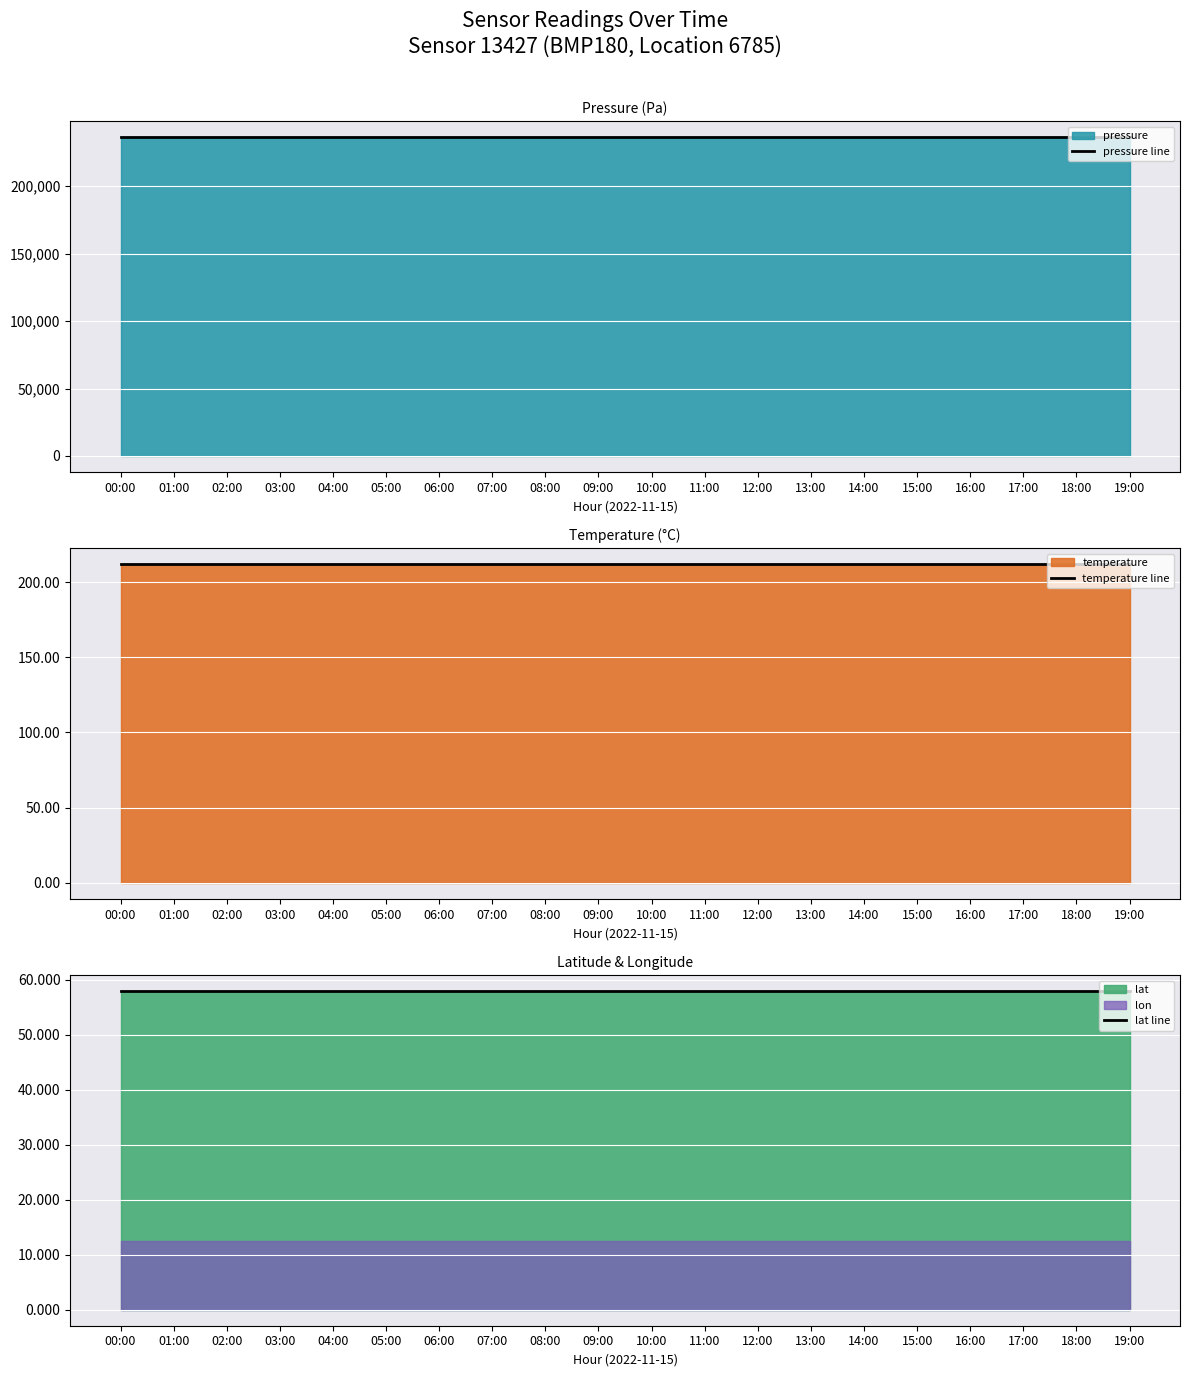

Where is temperature line nearest to the value 211?

00:00